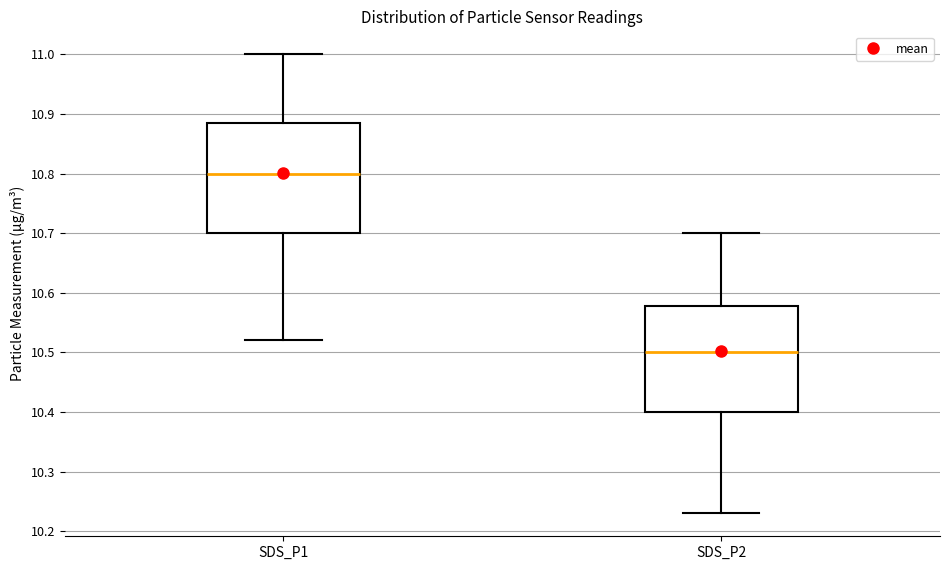

Reading left to right, transcribe this box plot: for each box, give where its median line is, the range the box spans, and where its two whiskers end, as read against the y-axis. The values are not printed on the chart, so give them approximately, as read against the axis.

SDS_P1: median 10.80, box 10.70 to 10.89, whiskers 10.52 to 11.00
SDS_P2: median 10.50, box 10.40 to 10.58, whiskers 10.23 to 10.70